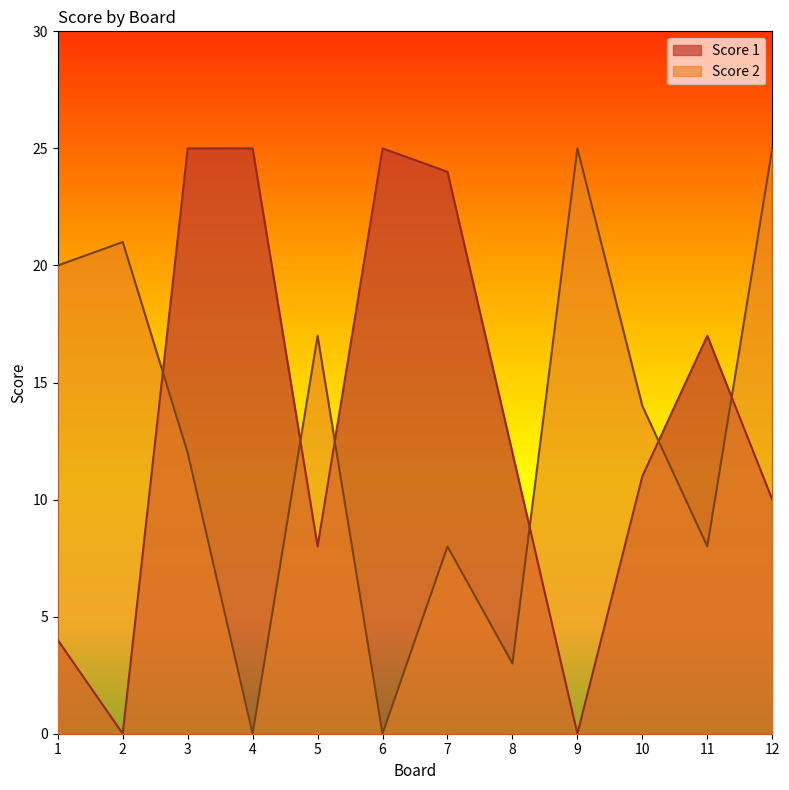

Does the chart display data point markers on the line(s)?

No